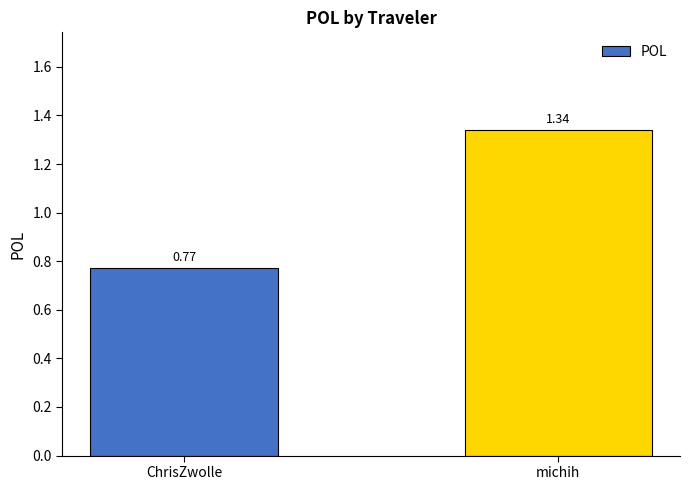

Which category has the highest value across all series?

michih